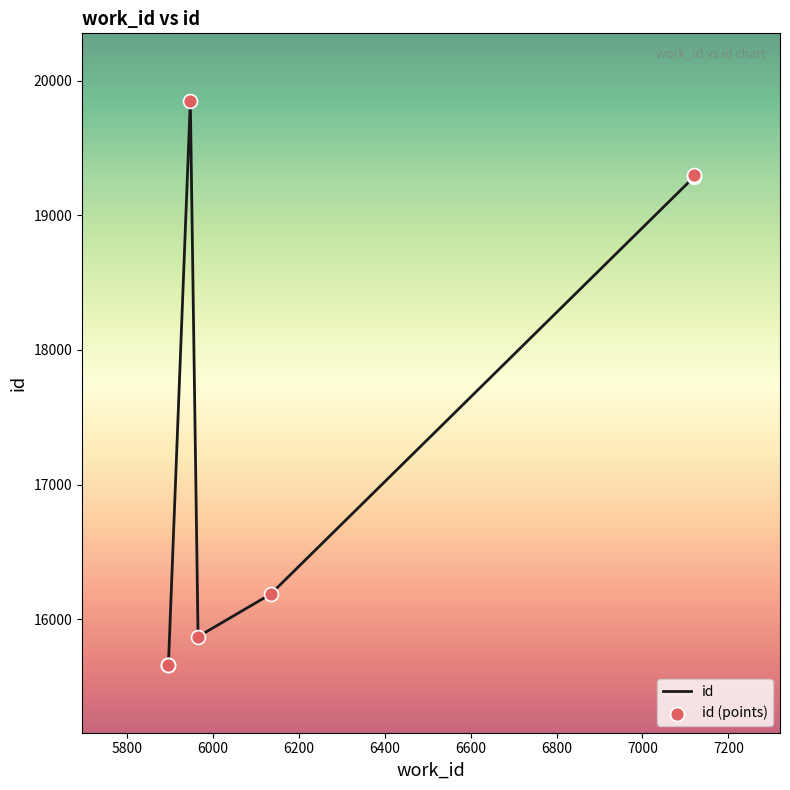

What are all the series names shown in the legend?

id, id (points)